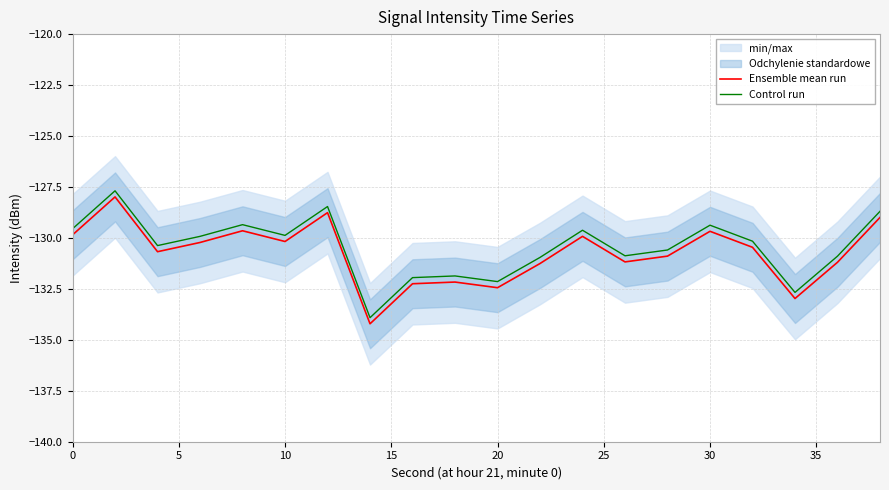

What is the maximum value for Control run?

-127.7